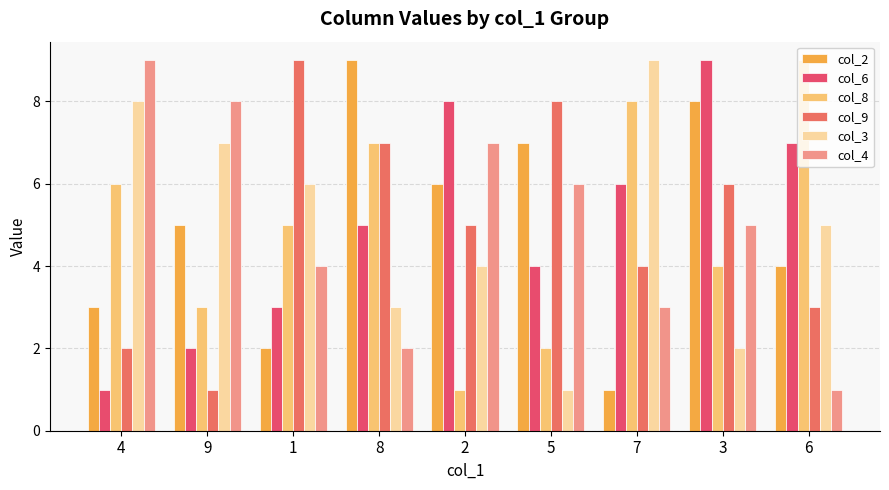

The value of col_4 at 2 is 7. True or false?

True